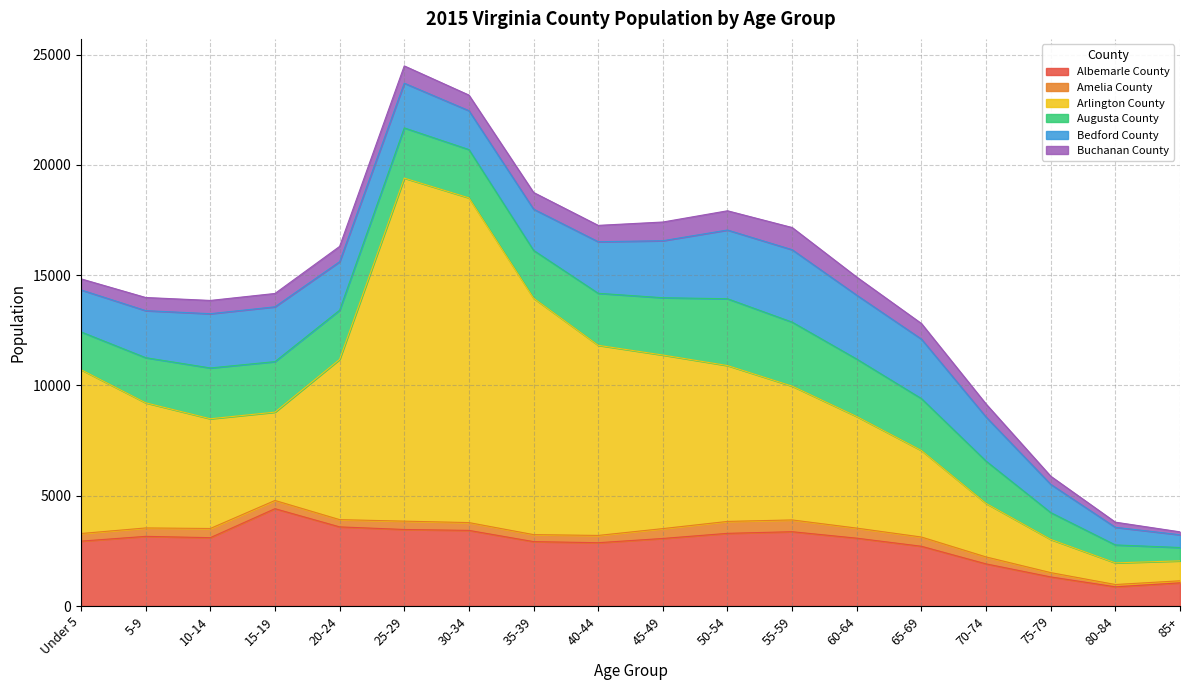

What are all the series names shown in the legend?

Albemarle County, Amelia County, Arlington County, Augusta County, Bedford County, Buchanan County